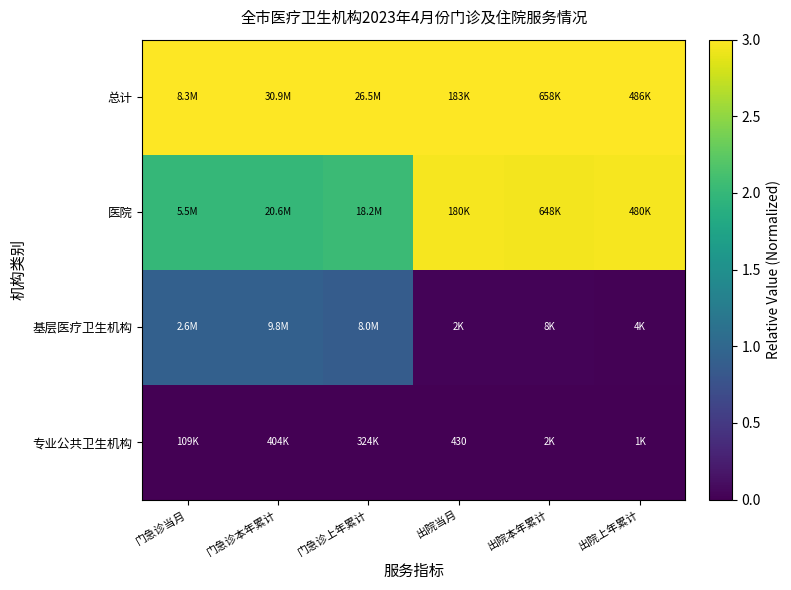

List the series in order of their peak value, lowest first.

专业公共卫生机构, 基层医疗卫生机构, 医院, 总计